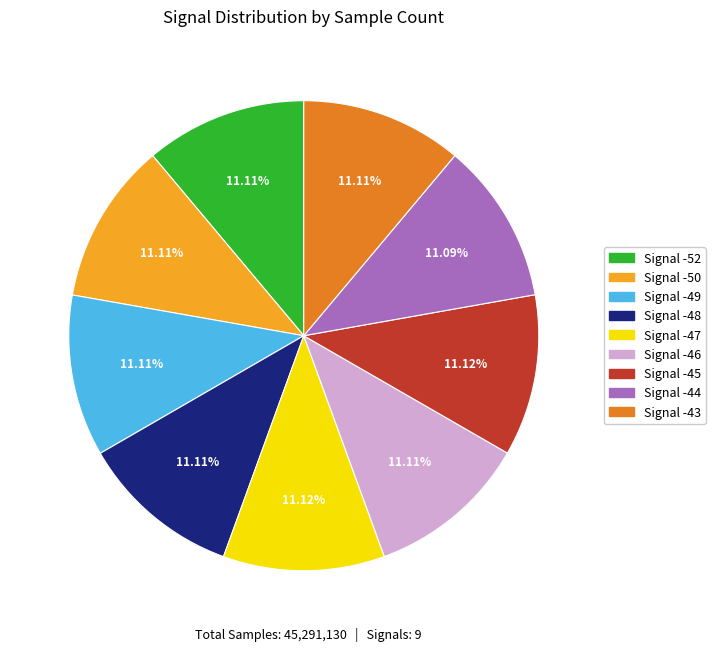

Does any single category account for the majority?

No